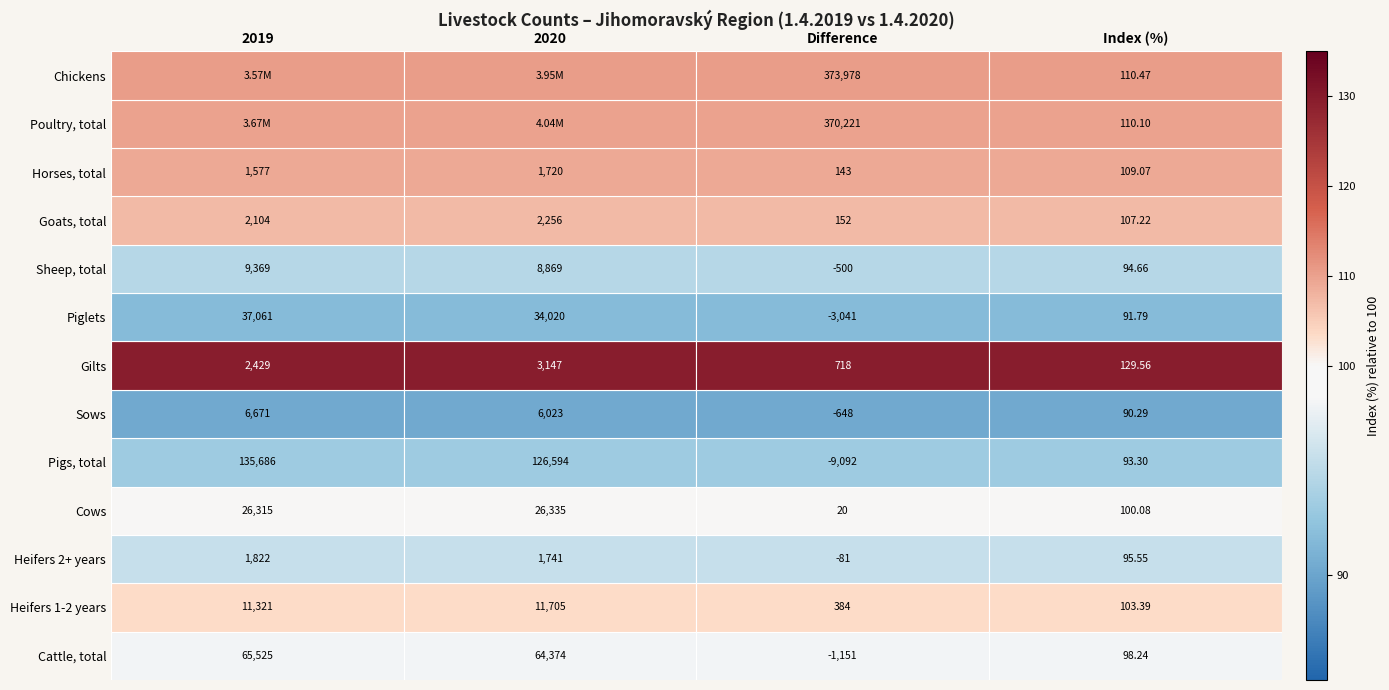

How many Gilts values are between 718 and 3147?

3